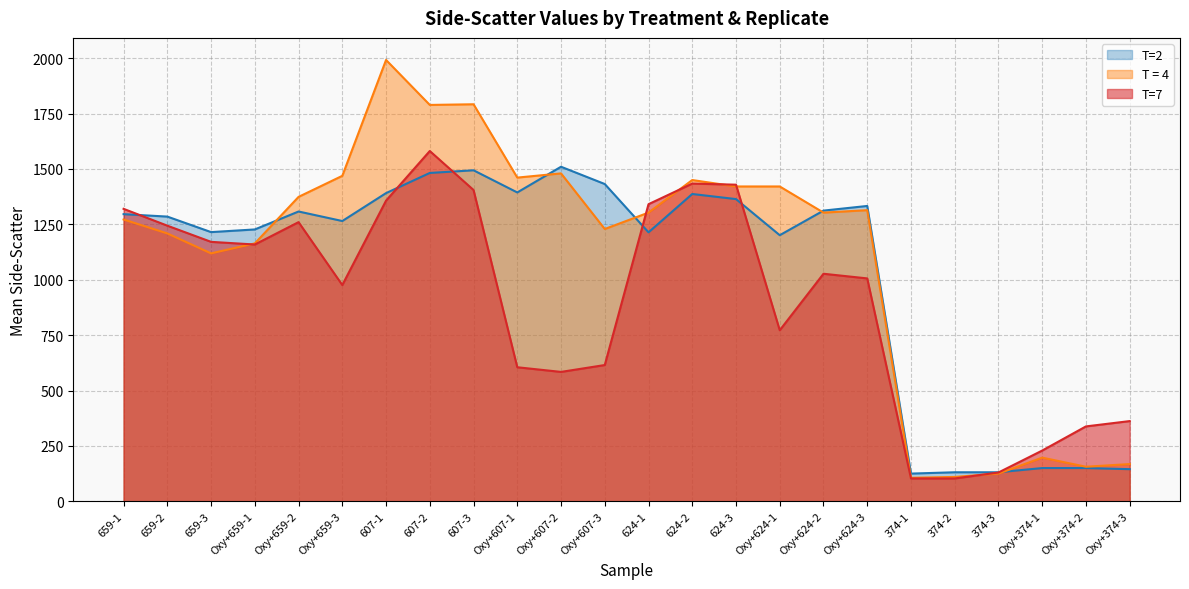

How many values in the T=2 series are below 1296?

12